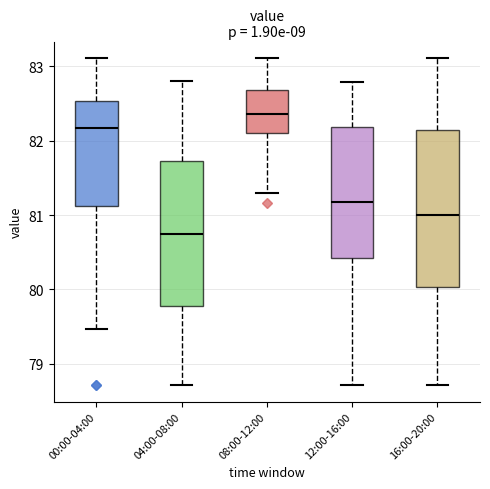

Which box has the lowest median line?

04:00-08:00